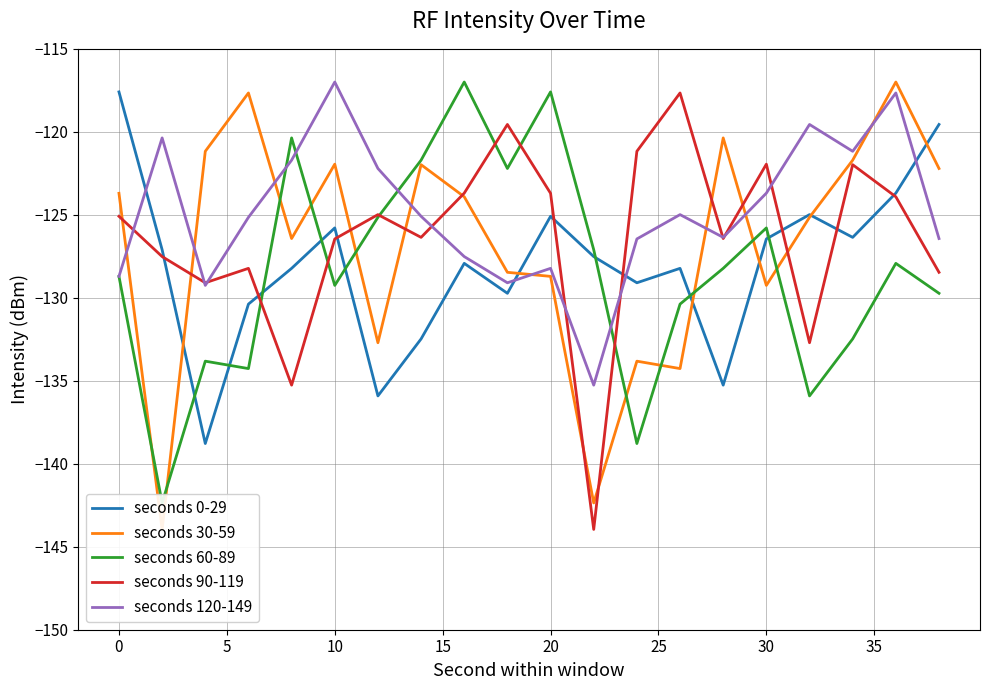

Reading left to right, extract all data points from this chart.

seconds 0-29: -117.6	-127.1	-138.8	-130.4	-128.2	-125.8	-135.9	-132.5	-127.9	-129.7	-125.1	-127.5	-129.1	-128.2	-135.3	-126.5	-125.0	-126.4	-123.7	-119.6
seconds 30-59: -123.7	-144.0	-121.2	-117.7	-126.4	-121.9	-132.7	-122.0	-123.9	-128.5	-128.7	-142.4	-133.8	-134.3	-120.4	-129.3	-125.2	-121.7	-117.0	-122.2
seconds 60-89: -128.7	-142.4	-133.8	-134.3	-120.4	-129.3	-125.2	-121.7	-117.0	-122.2	-117.6	-127.1	-138.8	-130.4	-128.2	-125.8	-135.9	-132.5	-127.9	-129.7
seconds 90-119: -125.1	-127.5	-129.1	-128.2	-135.3	-126.5	-125.0	-126.4	-123.7	-119.6	-123.7	-144.0	-121.2	-117.7	-126.4	-121.9	-132.7	-122.0	-123.9	-128.5
seconds 120-149: -128.7	-120.4	-129.3	-125.2	-121.7	-117.0	-122.2	-125.1	-127.5	-129.1	-128.2	-135.3	-126.5	-125.0	-126.4	-123.7	-119.6	-121.2	-117.7	-126.4